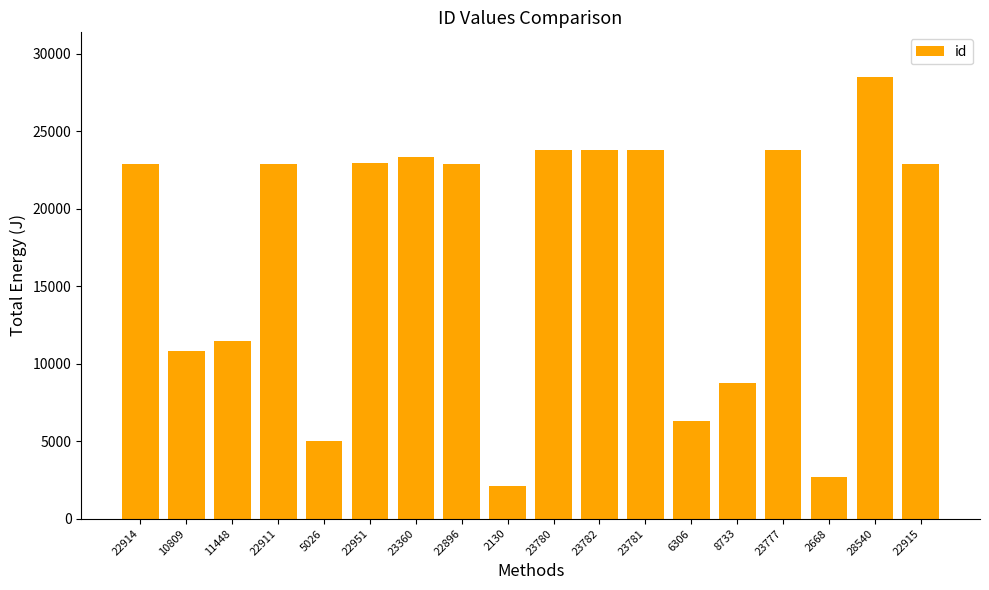

Which has a higher value, 22911 or 10809?

22911